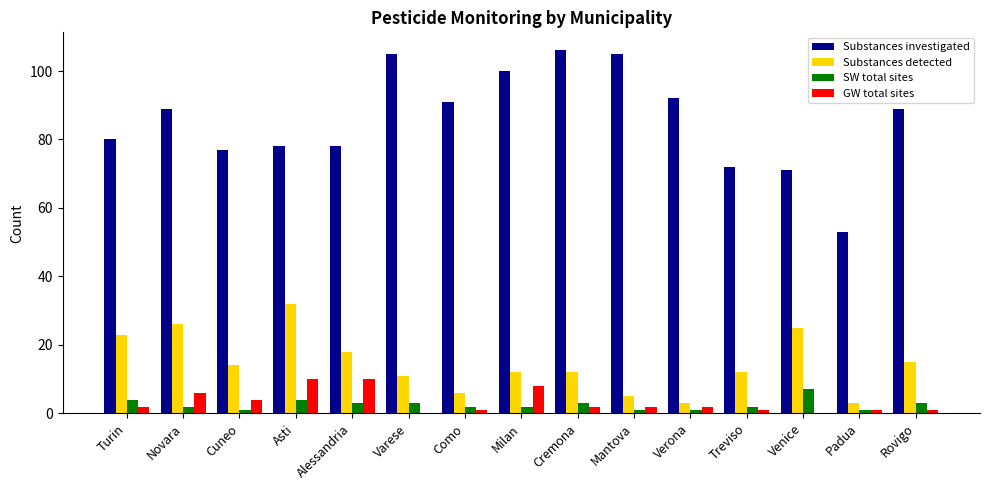

What is the total value across all series at Treviso?

87